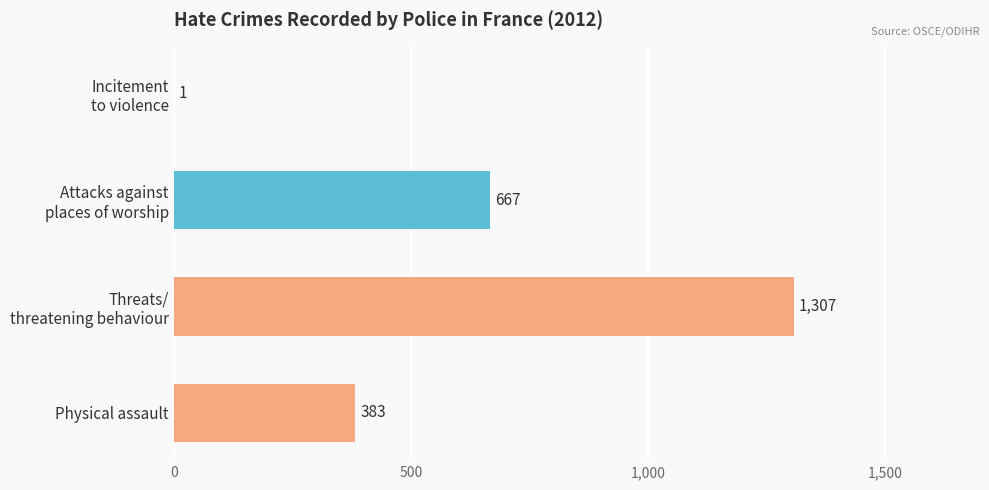

What is the sum of all values?

2358